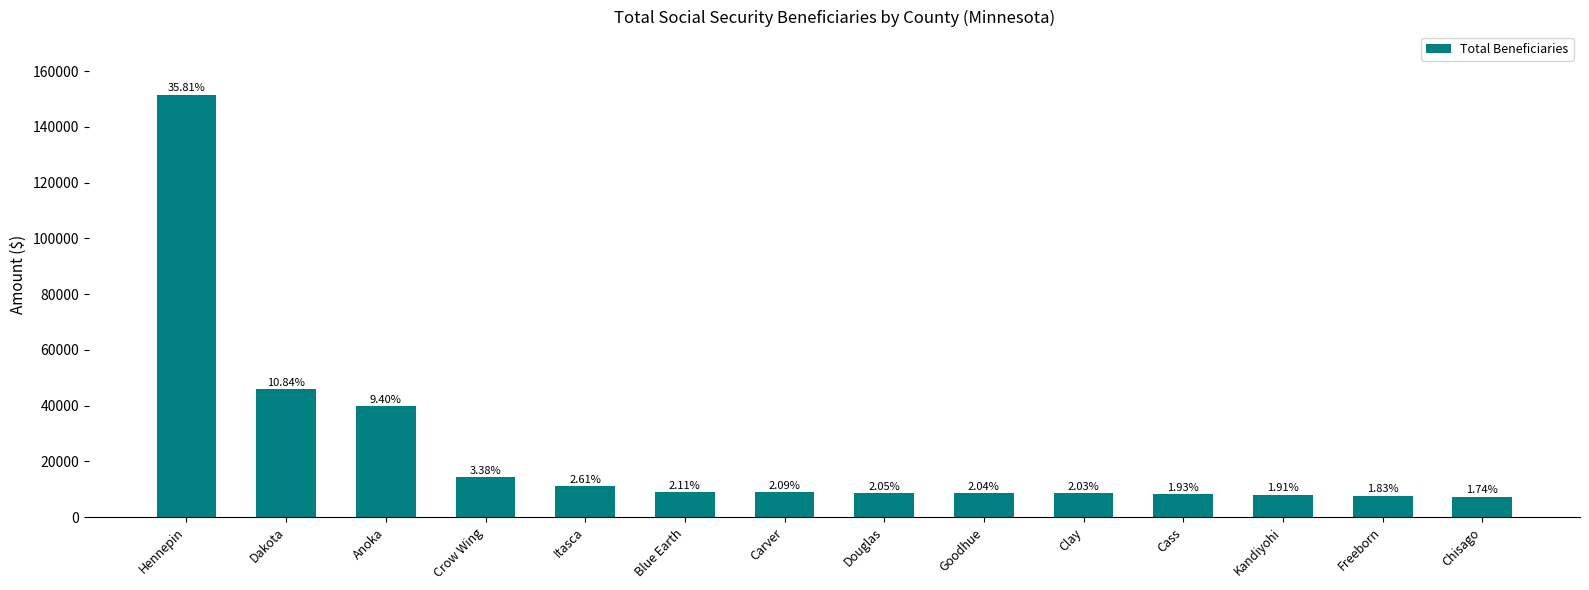

Reading right to left, transcribe all the data shown in this chart.

7375	7730	8065	8185	8580	8625	8660	8865	8945	11060	14300	39790	45885	151525